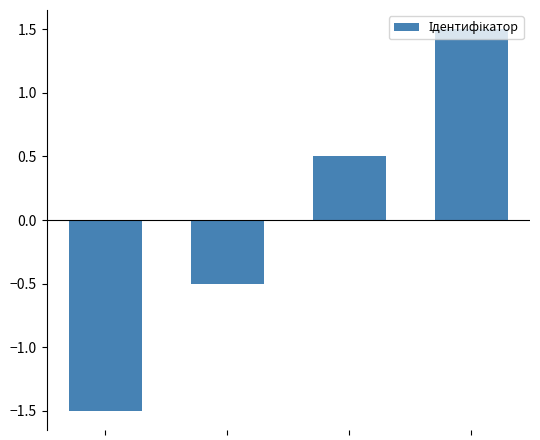

What is the maximum value shown in the chart?

1.5